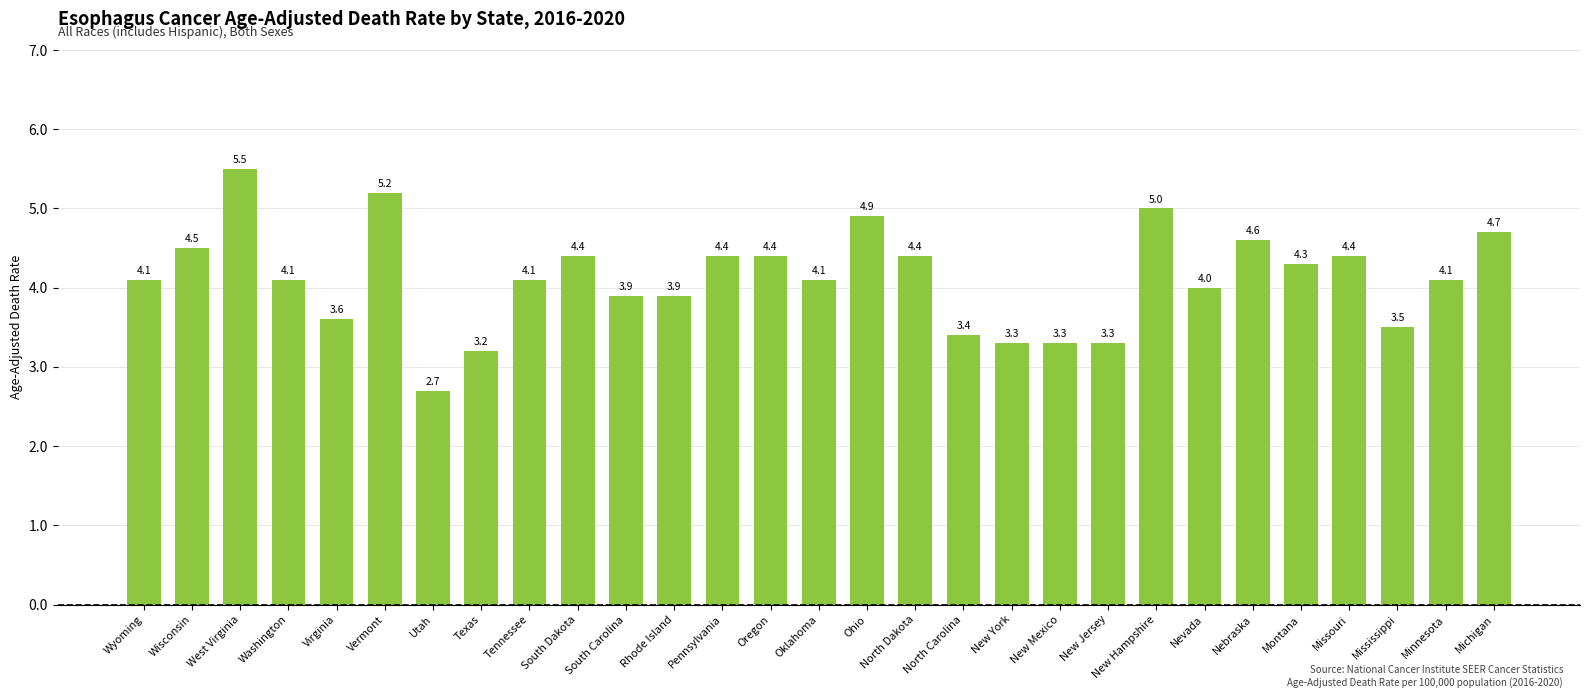

Are the bars horizontal?

No